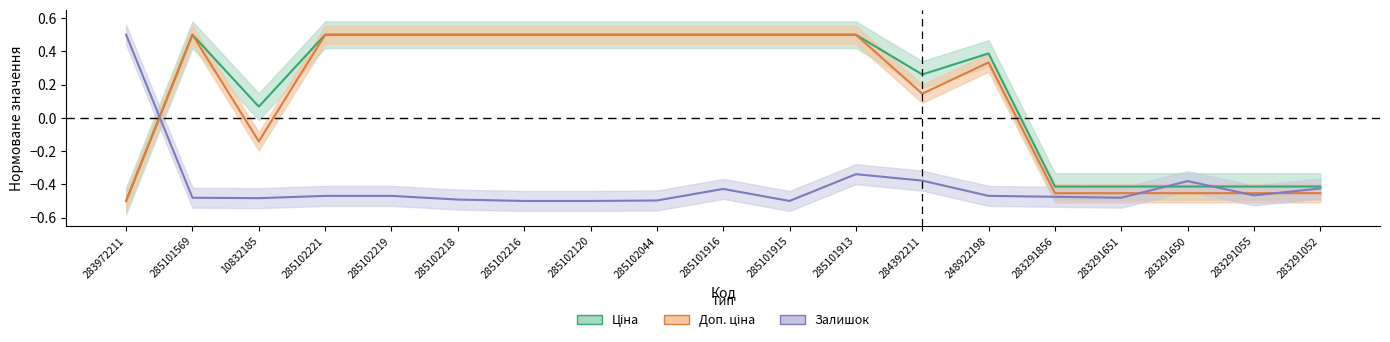

Which series has the largest total across all categories?

Ціна